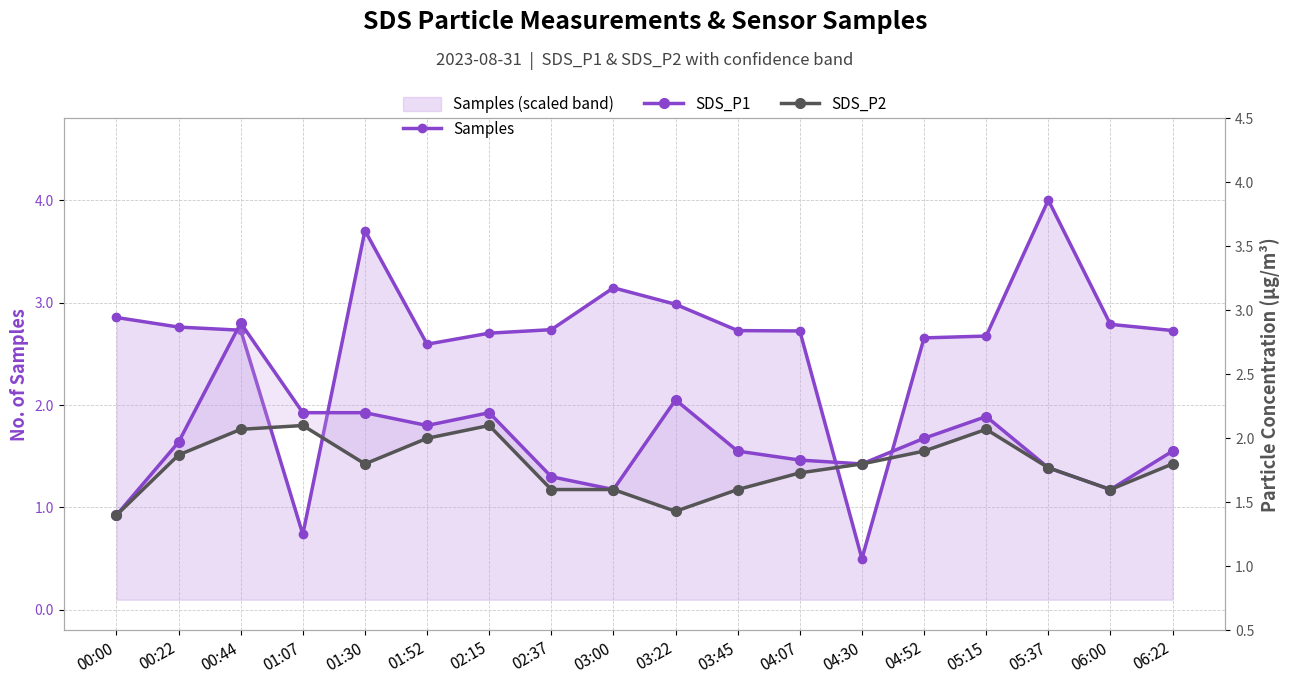

Where is the first local maximum for SDS_P1?

00:44